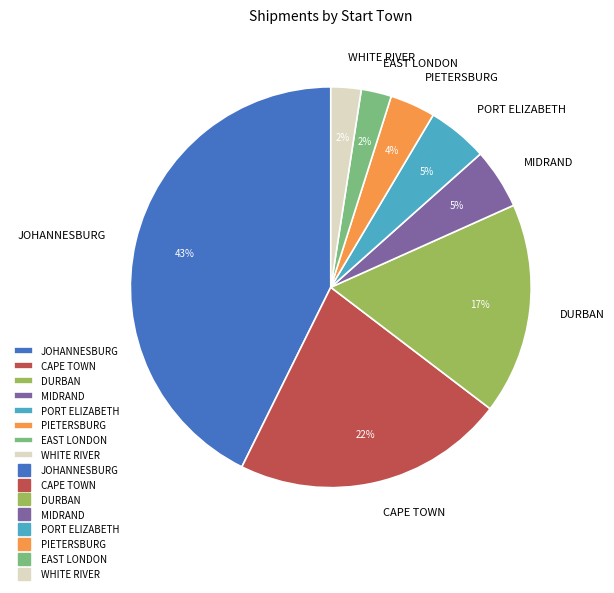

To the nearest percent, what percentage of the pie is PORT ELIZABETH?

5%